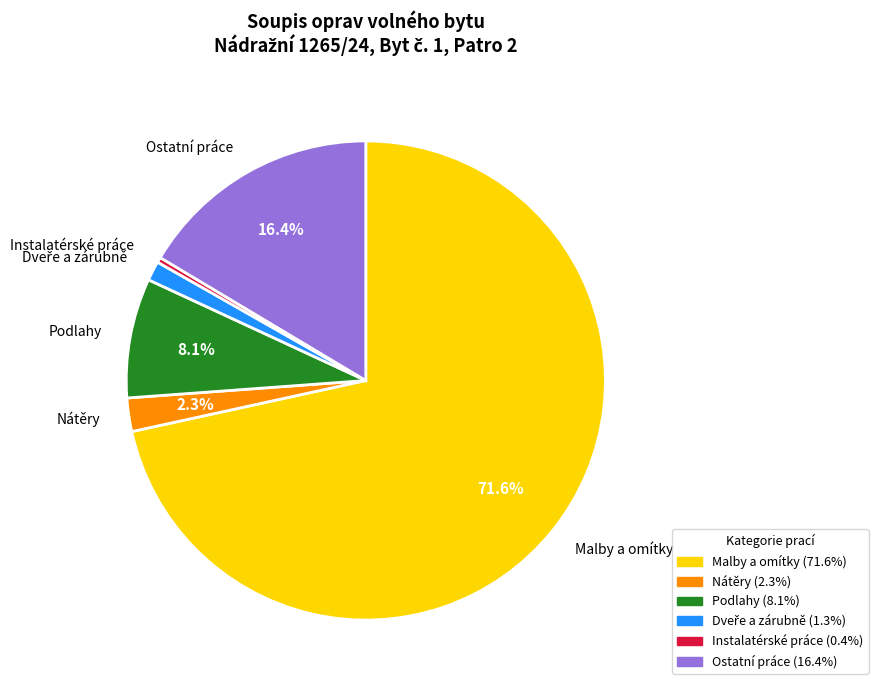

Combined, what portion of the pie is Nátěry and Malby a omítky?

73.8%